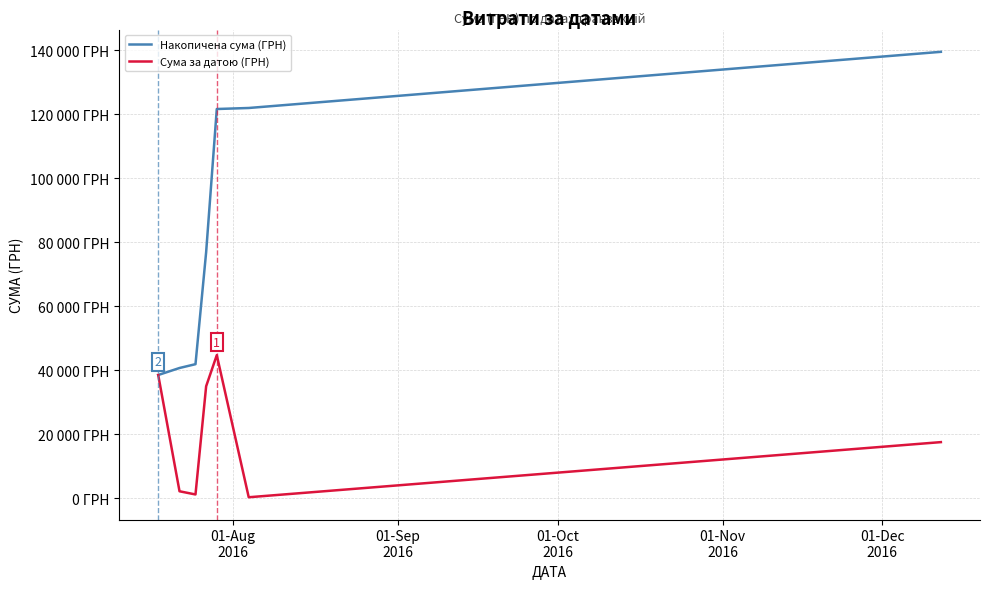

Does the chart have visible grid lines?

Yes